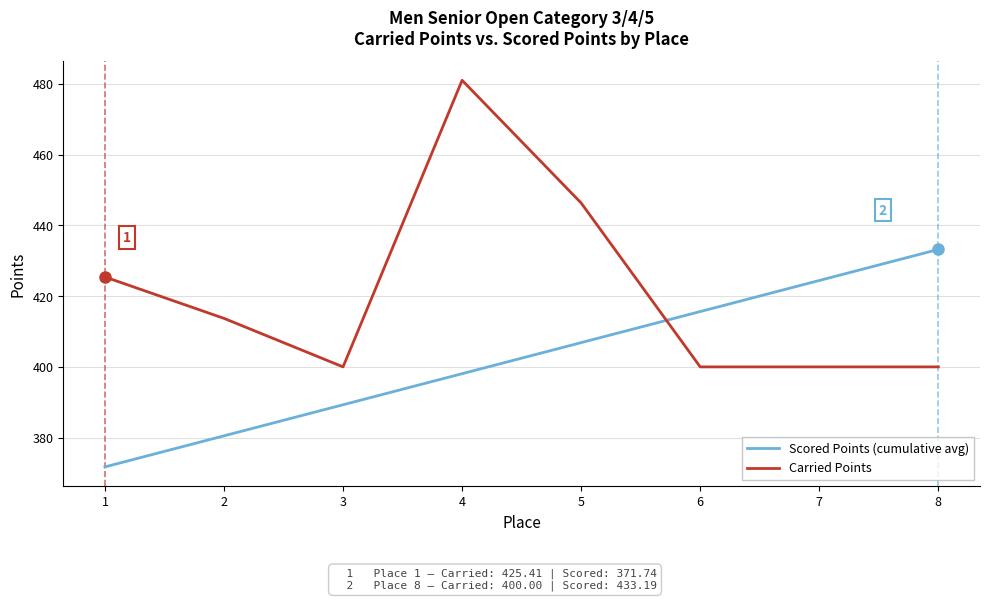

At which category does Carried Points reach its first local valley?

3